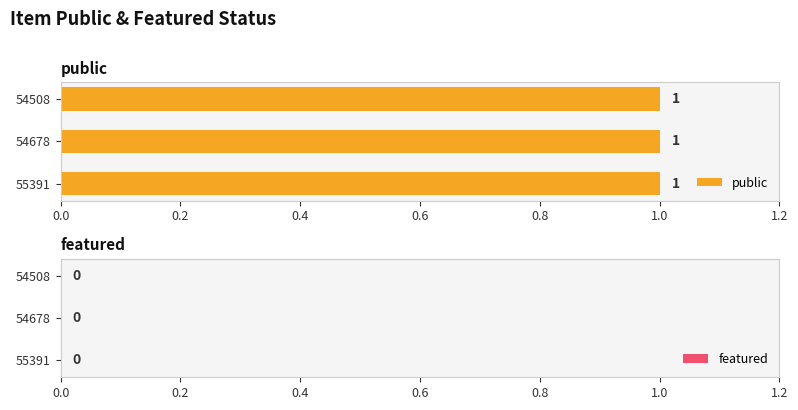

At which category is the sum across all series the highest?

55391